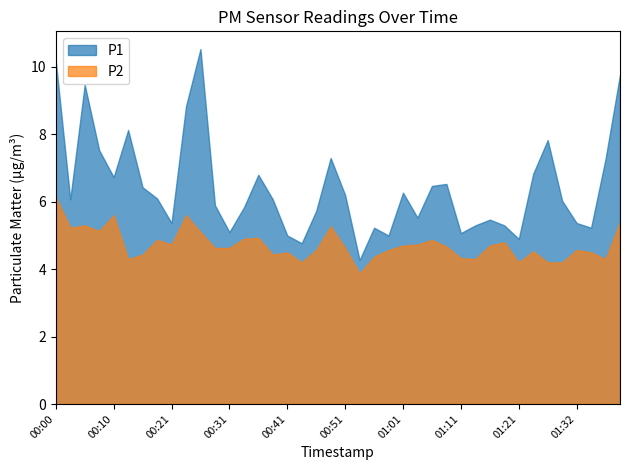

Is the value of P1 at 00:05 greater than the value of P2 at 00:48?

Yes